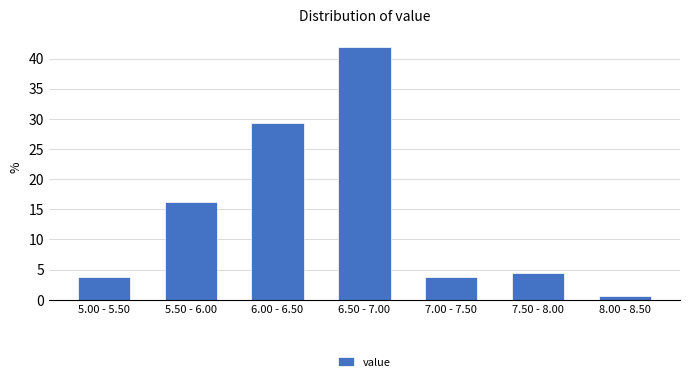

What position from the right is 5.50 - 6.00?

6